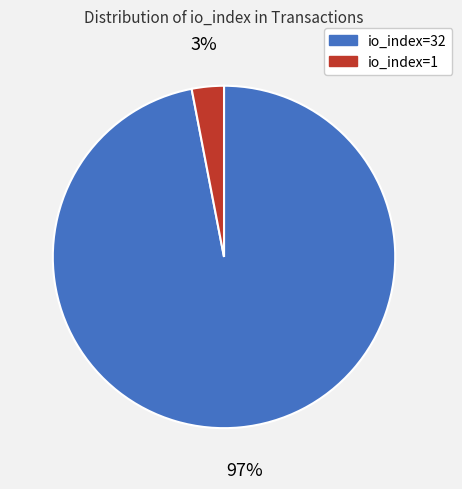

To the nearest percent, what portion does io_index=1 represent?

3%